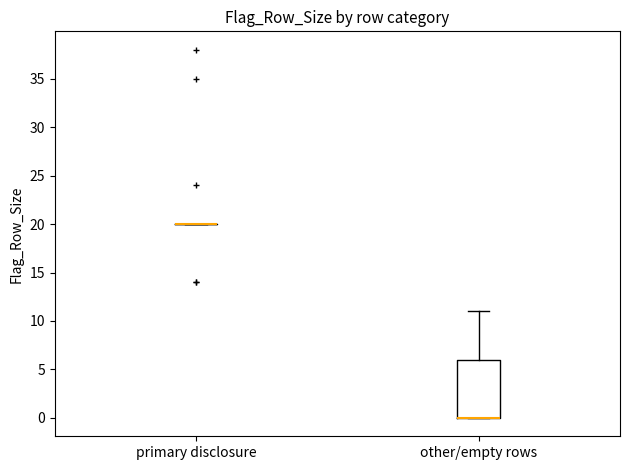

Reading left to right, transcribe this box plot: for each box, give where its median line is, the range the box spans, and where its two whiskers end, as read against the y-axis. The values are not printed on the chart, so give them approximately, as read against the axis.

primary disclosure: box collapsed to a line at 20, whiskers 20 to 20
other/empty rows: median 0 (drawn on the box's lower edge), box 0 to 6, whiskers 0 to 11